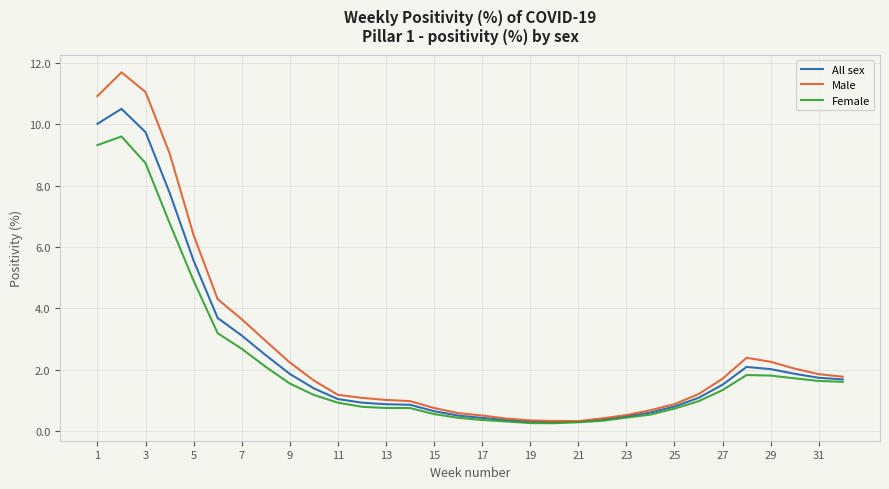

List the series in order of their peak value, highest first.

Male, All sex, Female